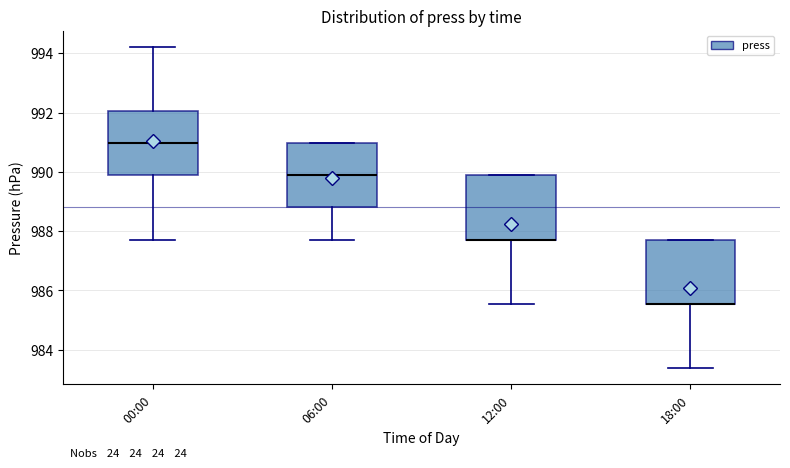

Reading left to right, transcribe this box plot: for each box, give where its median line is, the range the box spans, and where its two whiskers end, as read against the y-axis. The values are not printed on the chart, so give them approximately, as read against the axis.

00:00: median 991.0, box 989.8 to 992.0, whiskers 987.8 to 994.2
06:00: median 989.8, box 988.8 to 991.0, whiskers 987.8 to 991.0
12:00: median 987.8 (drawn on the box's lower edge), box 987.8 to 989.8, whiskers 985.6 to 989.8
18:00: median 985.6 (drawn on the box's lower edge), box 985.6 to 987.8, whiskers 983.4 to 987.8